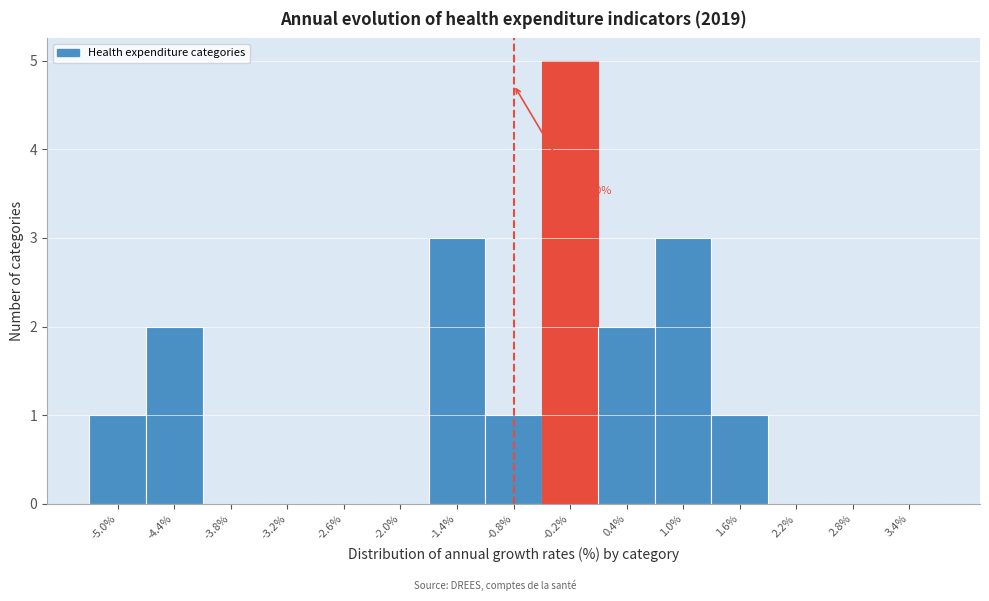

Reading left to right, list all the values displayed in this chart.

-5.0%=1	-4.4%=2	-3.8%=0	-3.2%=0	-2.6%=0	-2.0%=0	-1.4%=3	-0.8%=1	-0.2%=5	0.4%=2	1.0%=3	1.6%=1	2.2%=0	2.8%=0	3.4%=0